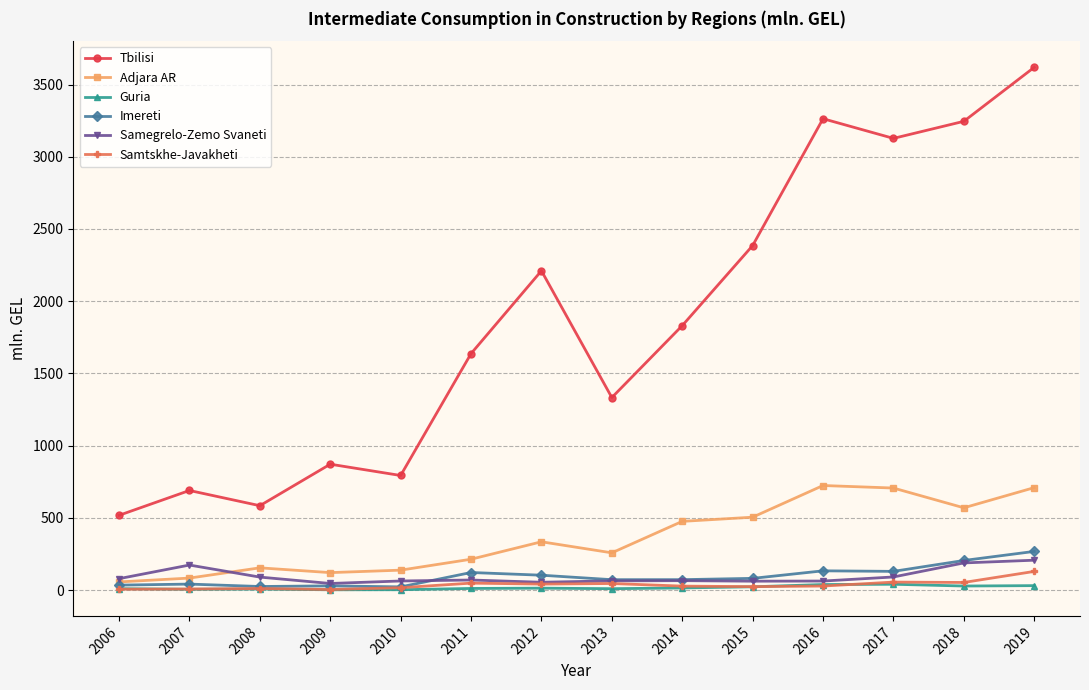

Which series changed the most between 2011 and 2012?

Tbilisi